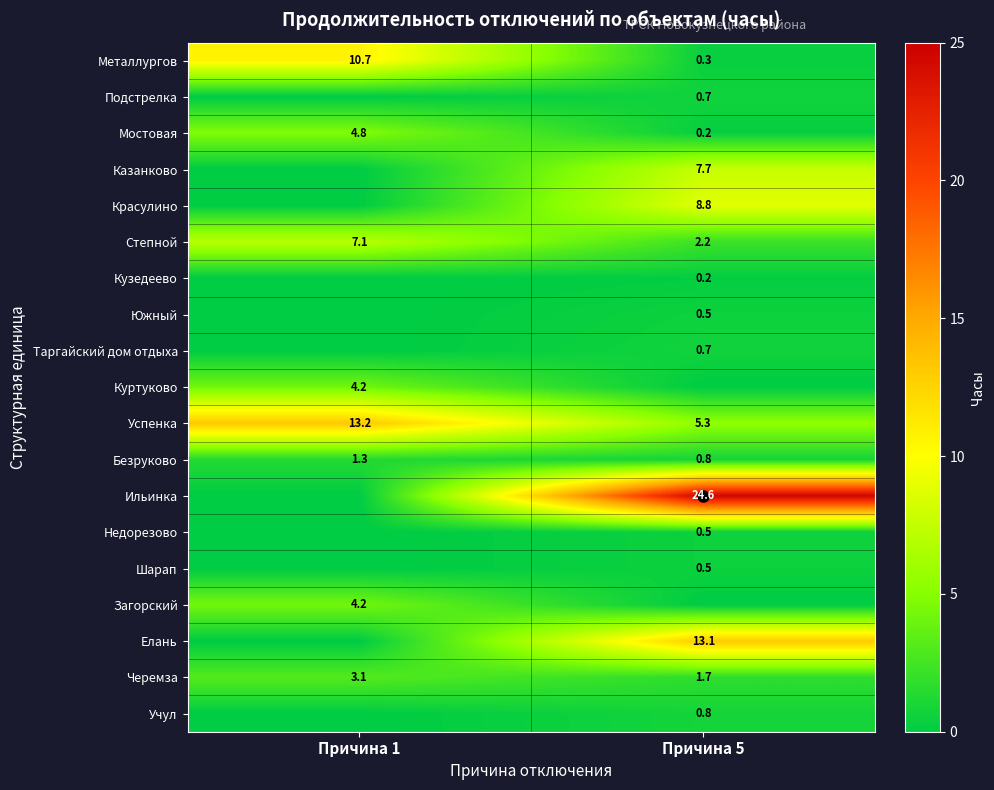

At which label does row_0 first exceed 10?

Причина 1